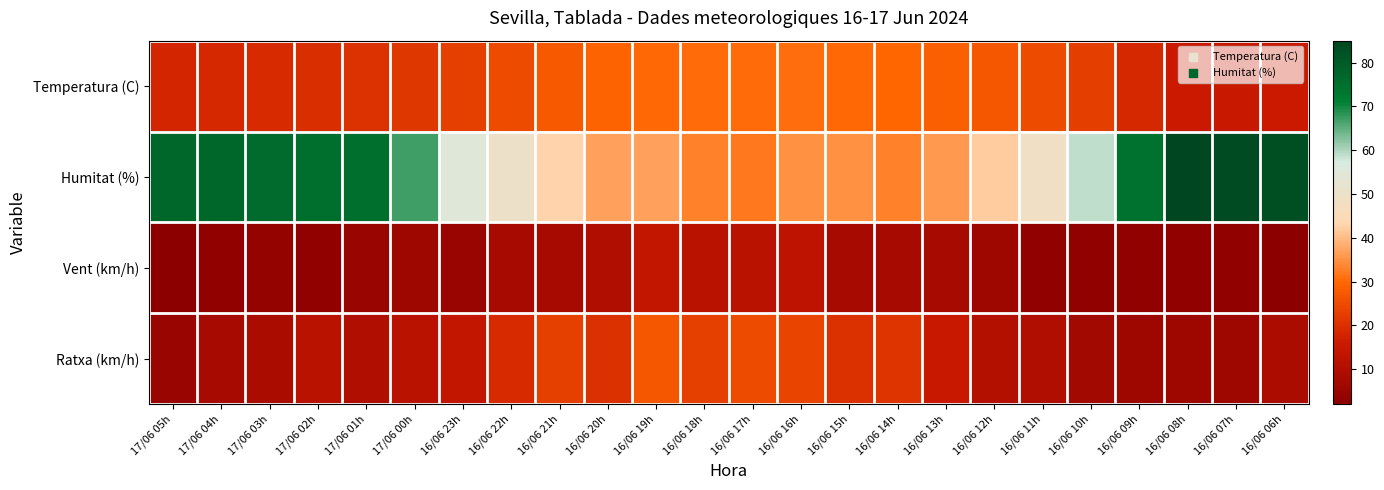

What is the greatest value displayed?

85.0